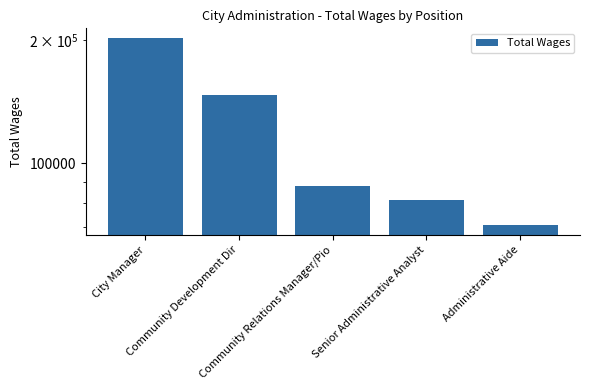

Does the chart contain stacked bars?

No